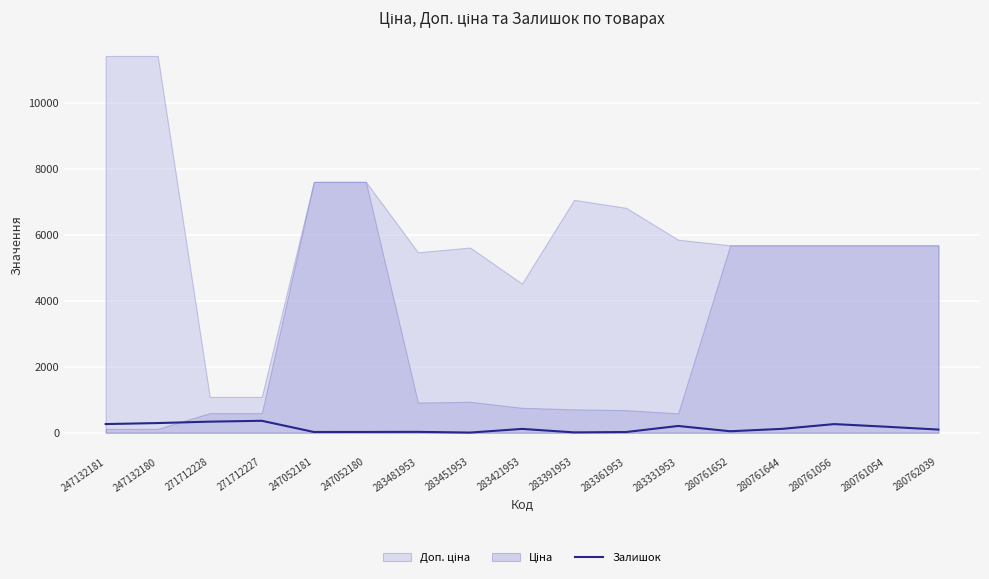

Which category has the highest value across all series?

271712227